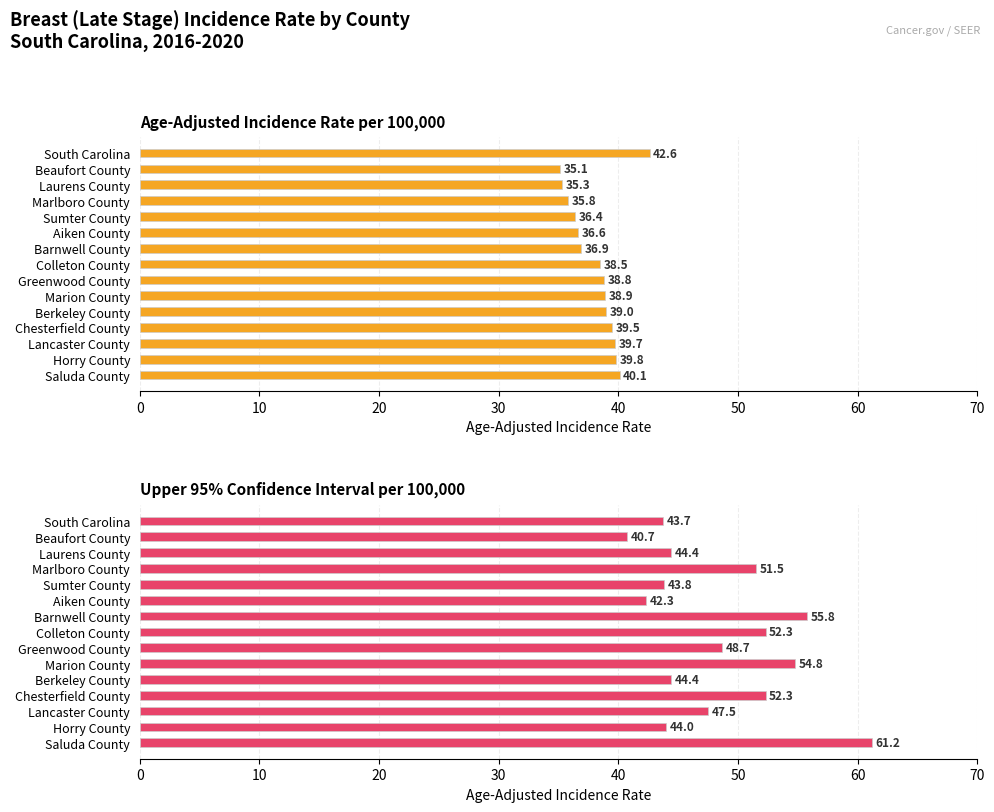

What is the difference between the second highest and minimum values in the Age-Adjusted Incidence Rate series?

5.0